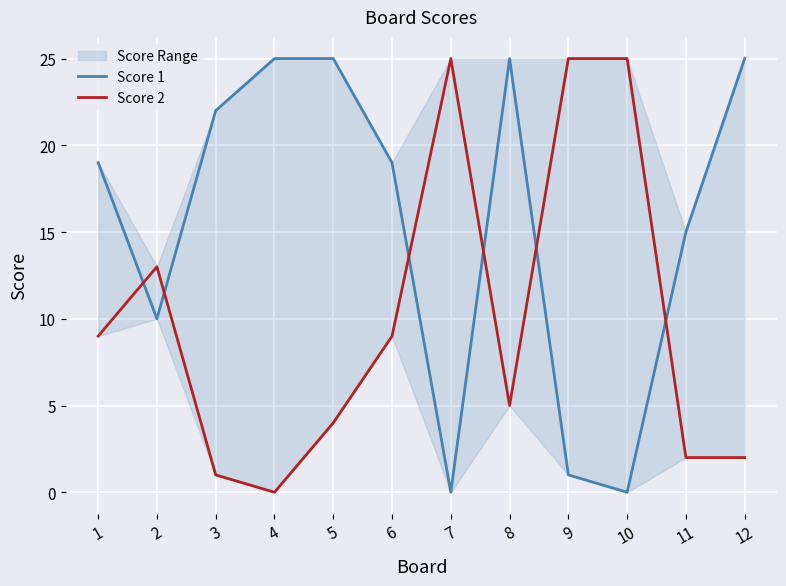

True or false: Score 1 has a value of -14 at 10.

False